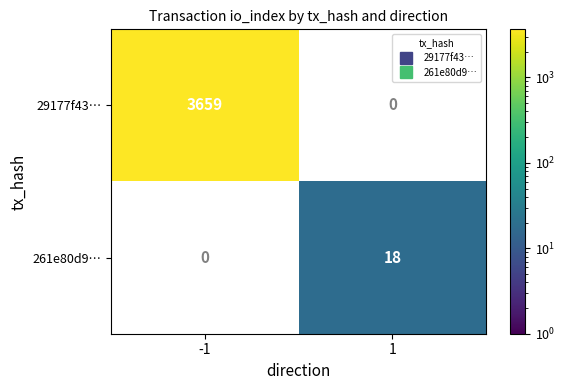

Rank the series at 1 from highest to lowest value.

261e80d9…, 29177f43…